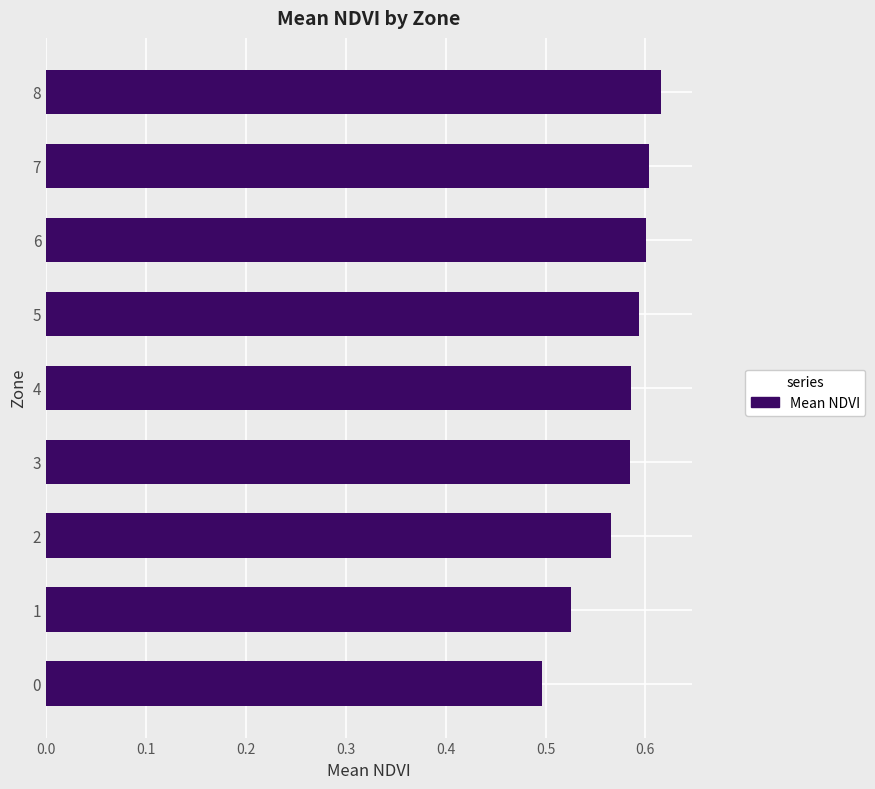

What is the sum of the values at 0 and 6?

1.1